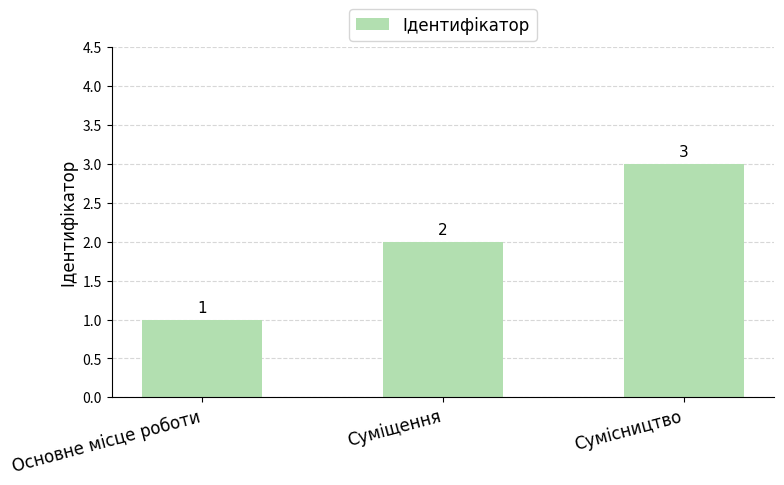

What is the sum of the values at Суміщення and Основне місце роботи?

3